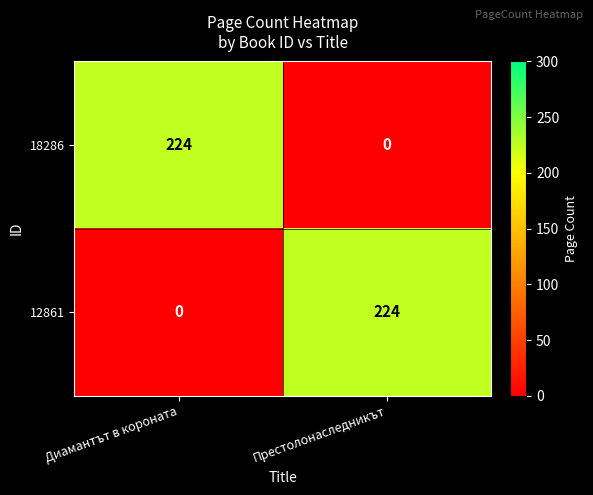

What is the difference between the highest and lowest values at Диамантът в короната?

224